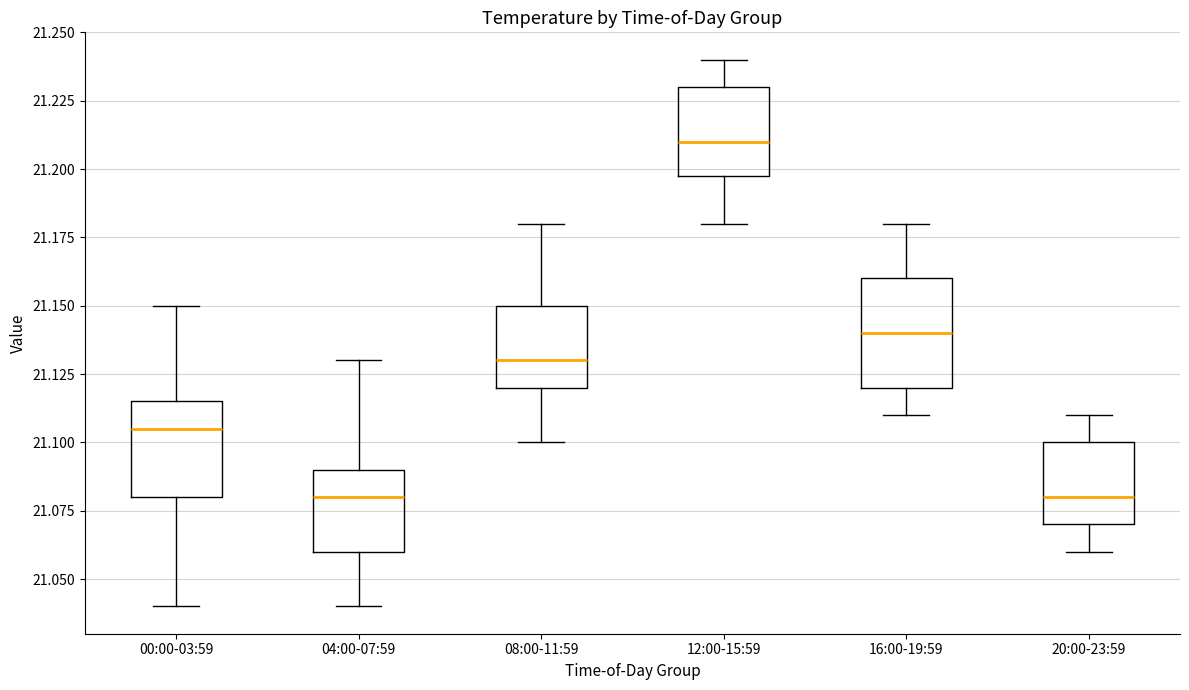

Reading left to right, read every box against the y-axis: the position of its median line, the range the box covers, and the ends of its whiskers. The values are not printed on the chart, so give them approximately, as read against the axis.

00:00-03:59: median 21.105, box 21.080 to 21.115, whiskers 21.040 to 21.150
04:00-07:59: median 21.080, box 21.060 to 21.090, whiskers 21.040 to 21.130
08:00-11:59: median 21.130, box 21.120 to 21.150, whiskers 21.100 to 21.180
12:00-15:59: median 21.210, box 21.200 to 21.230, whiskers 21.180 to 21.240
16:00-19:59: median 21.140, box 21.120 to 21.160, whiskers 21.110 to 21.180
20:00-23:59: median 21.080, box 21.070 to 21.100, whiskers 21.060 to 21.110